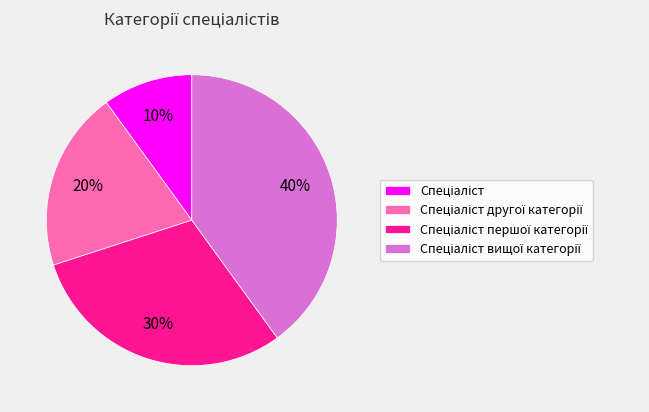

Does any single category account for the majority?

No